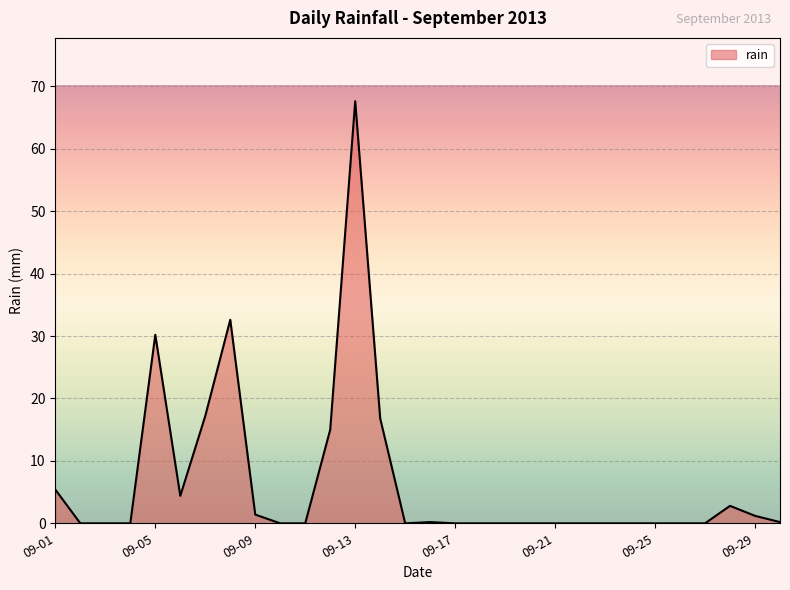

What is the maximum value shown in the chart?

67.6